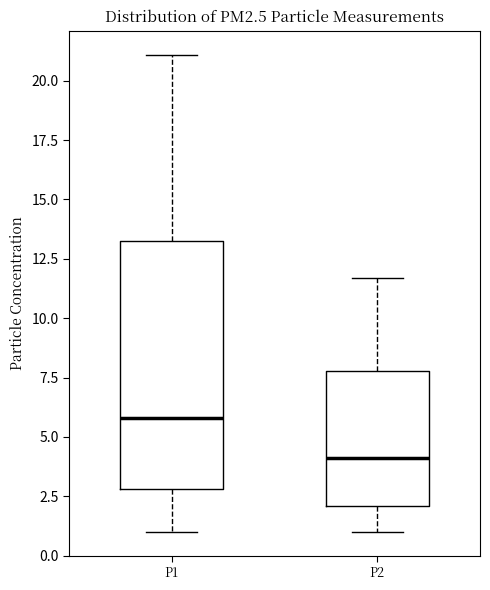

Where does the lower whisker of the box for P1 end on the y-axis? The values are not printed on the chart, so give them approximately, as read against the axis.

1.0